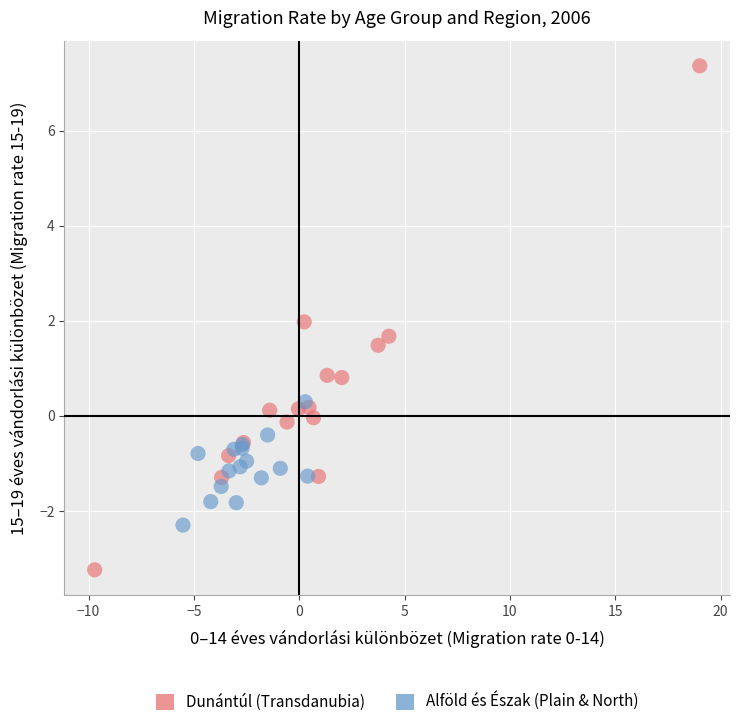

What are all the series names shown in the legend?

Dunántúl (Transdanubia), Alföld és Észak (Plain & North)